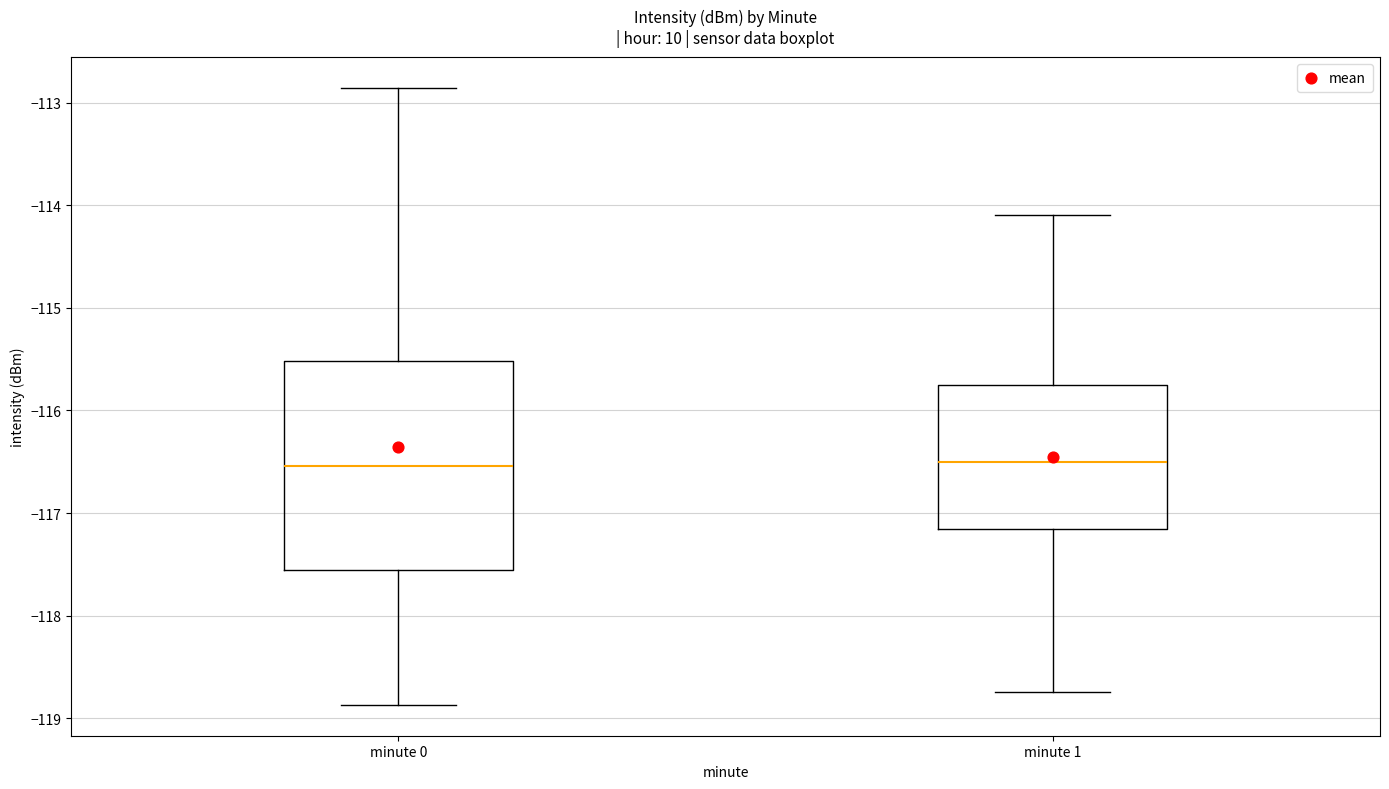

Reading left to right, read every box against the y-axis: the position of its median line, the range the box covers, and the ends of its whiskers. The values are not printed on the chart, so give them approximately, as read against the axis.

minute 0: median -116.5, box -117.6 to -115.5, whiskers -118.9 to -112.9
minute 1: median -116.5, box -117.2 to -115.8, whiskers -118.7 to -114.1